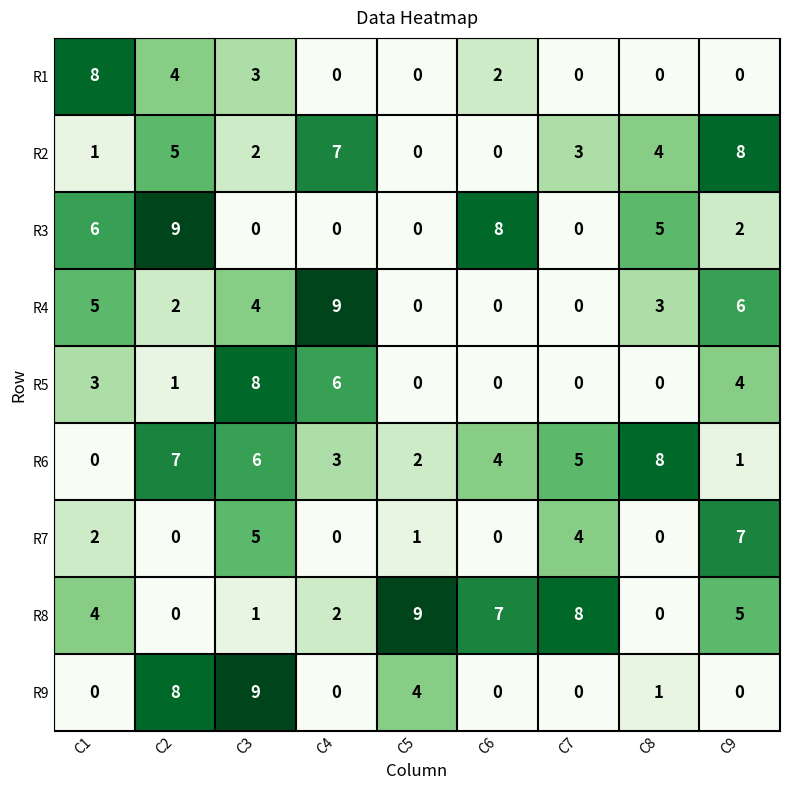

What is the maximum value shown in the chart?

9